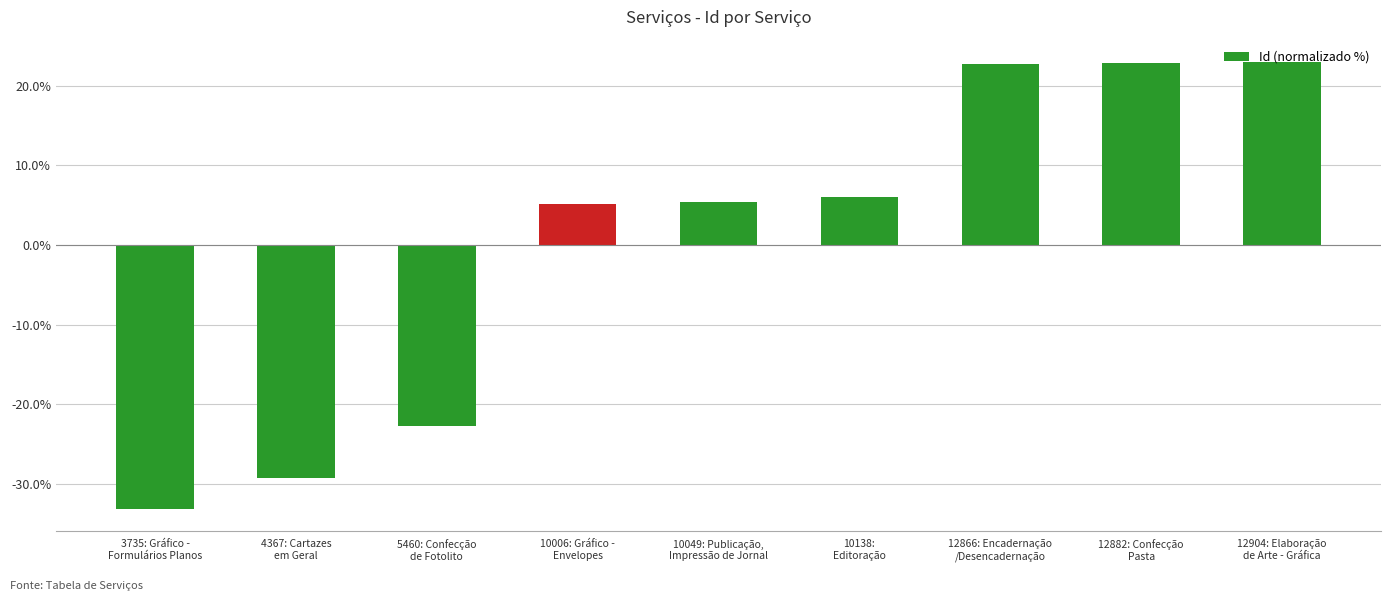

What is the label of the 2nd bar from the right?

12882: Confecção
Pasta